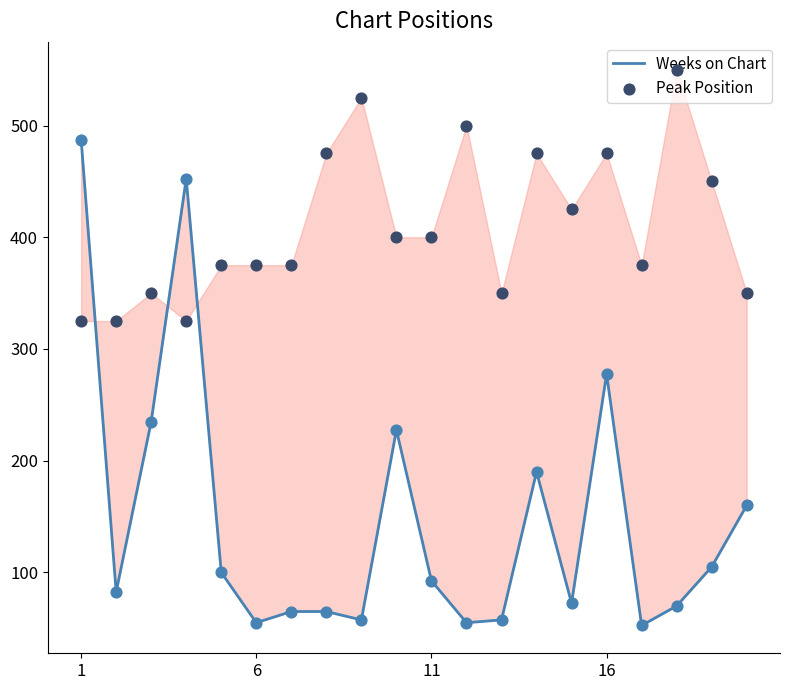

Is the value of Weeks on Chart at 6 greater than the value of Peak Position at 16?

No